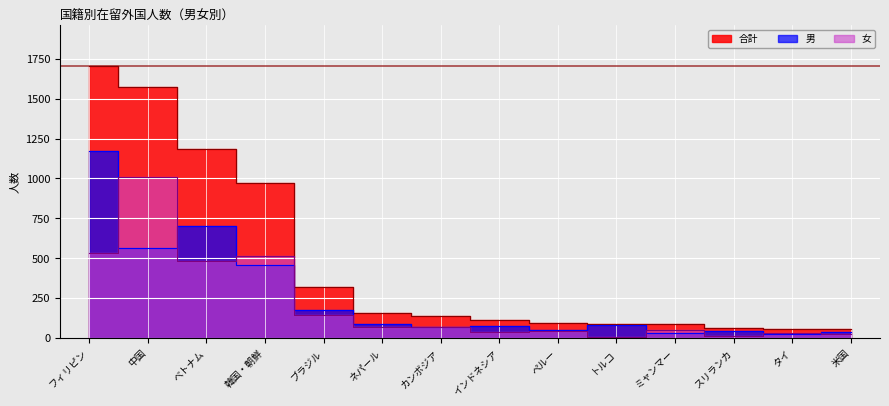

List the labels in order of 男 value, smallest first.

タイ, ミャンマー, 米国, スリランカ, ペルー, カンボジア, インドネシア, トルコ, ネパール, ブラジル, 韓国・朝鮮, 中国, ベトナム, フィリピン